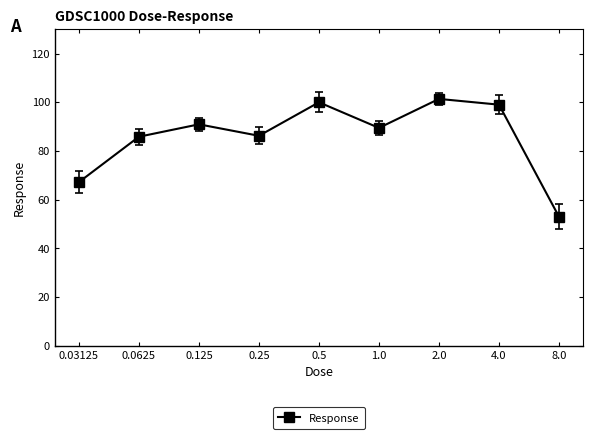

Which label corresponds to the smallest value in the chart?

8.0